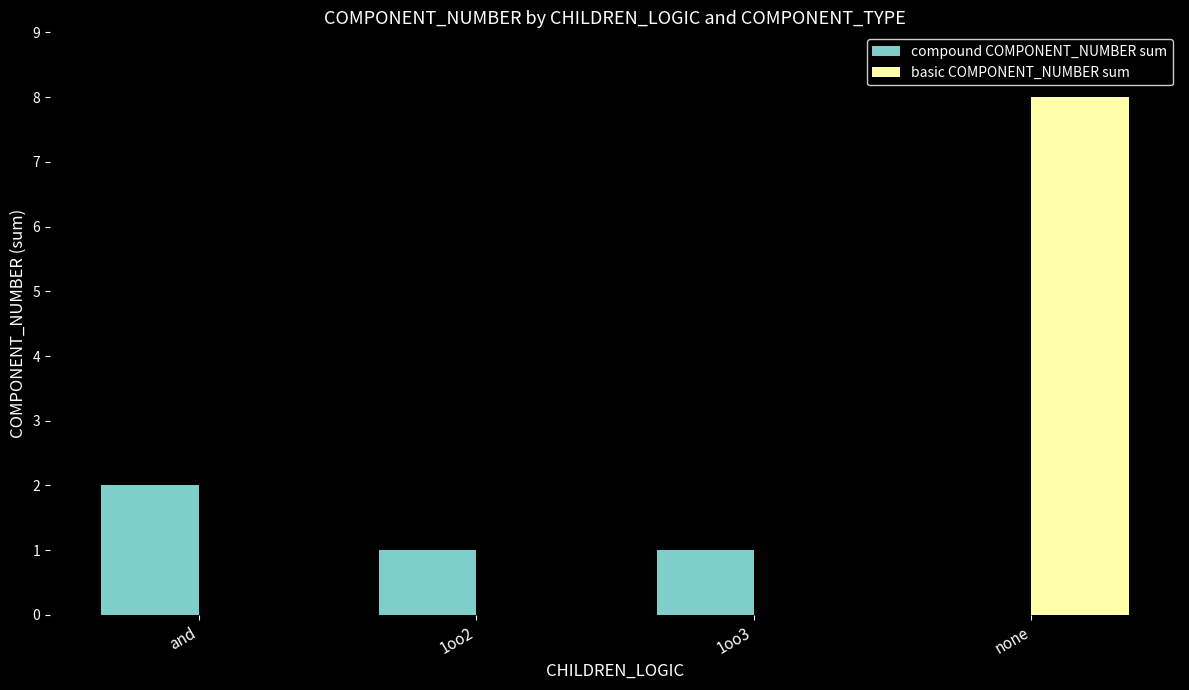

Between and and none, which series saw the biggest shift?

basic COMPONENT_NUMBER sum